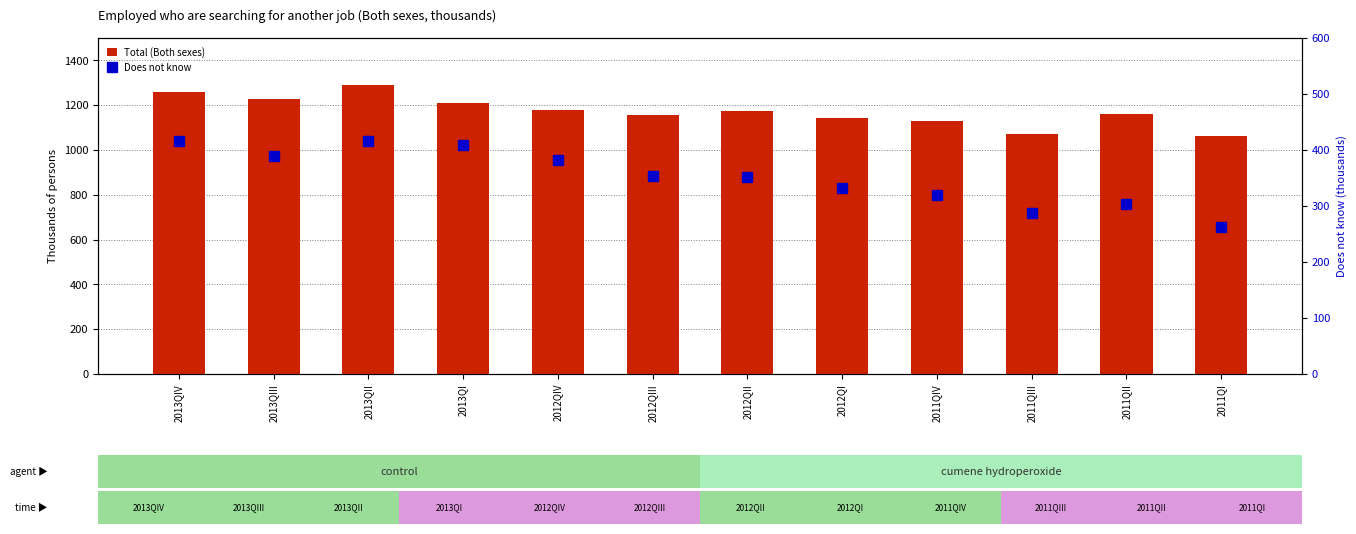

List the series in order of their overall mean, highest first.

Total (Both sexes), Does not know